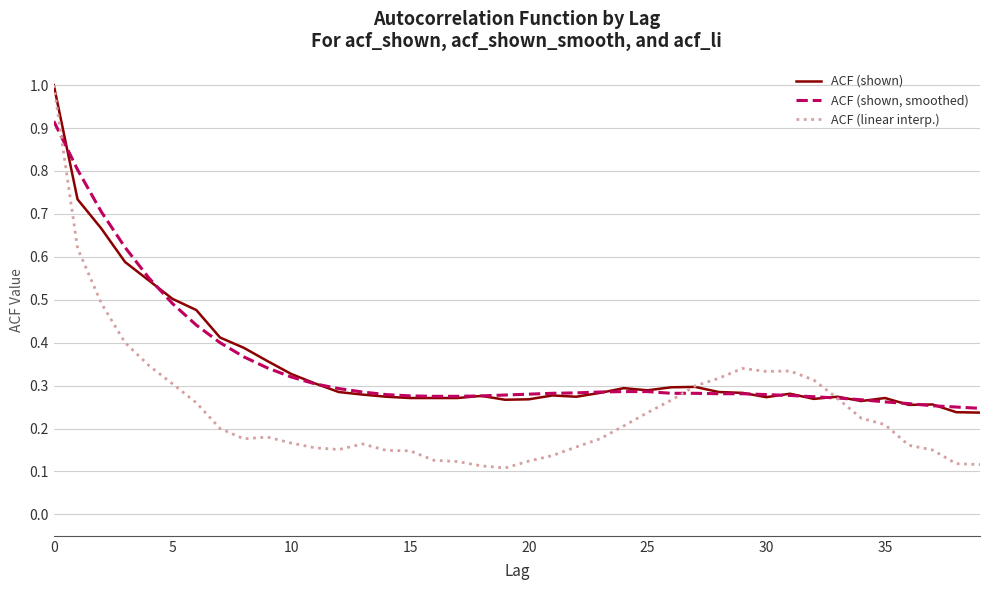

What is the greatest value displayed?

1.0